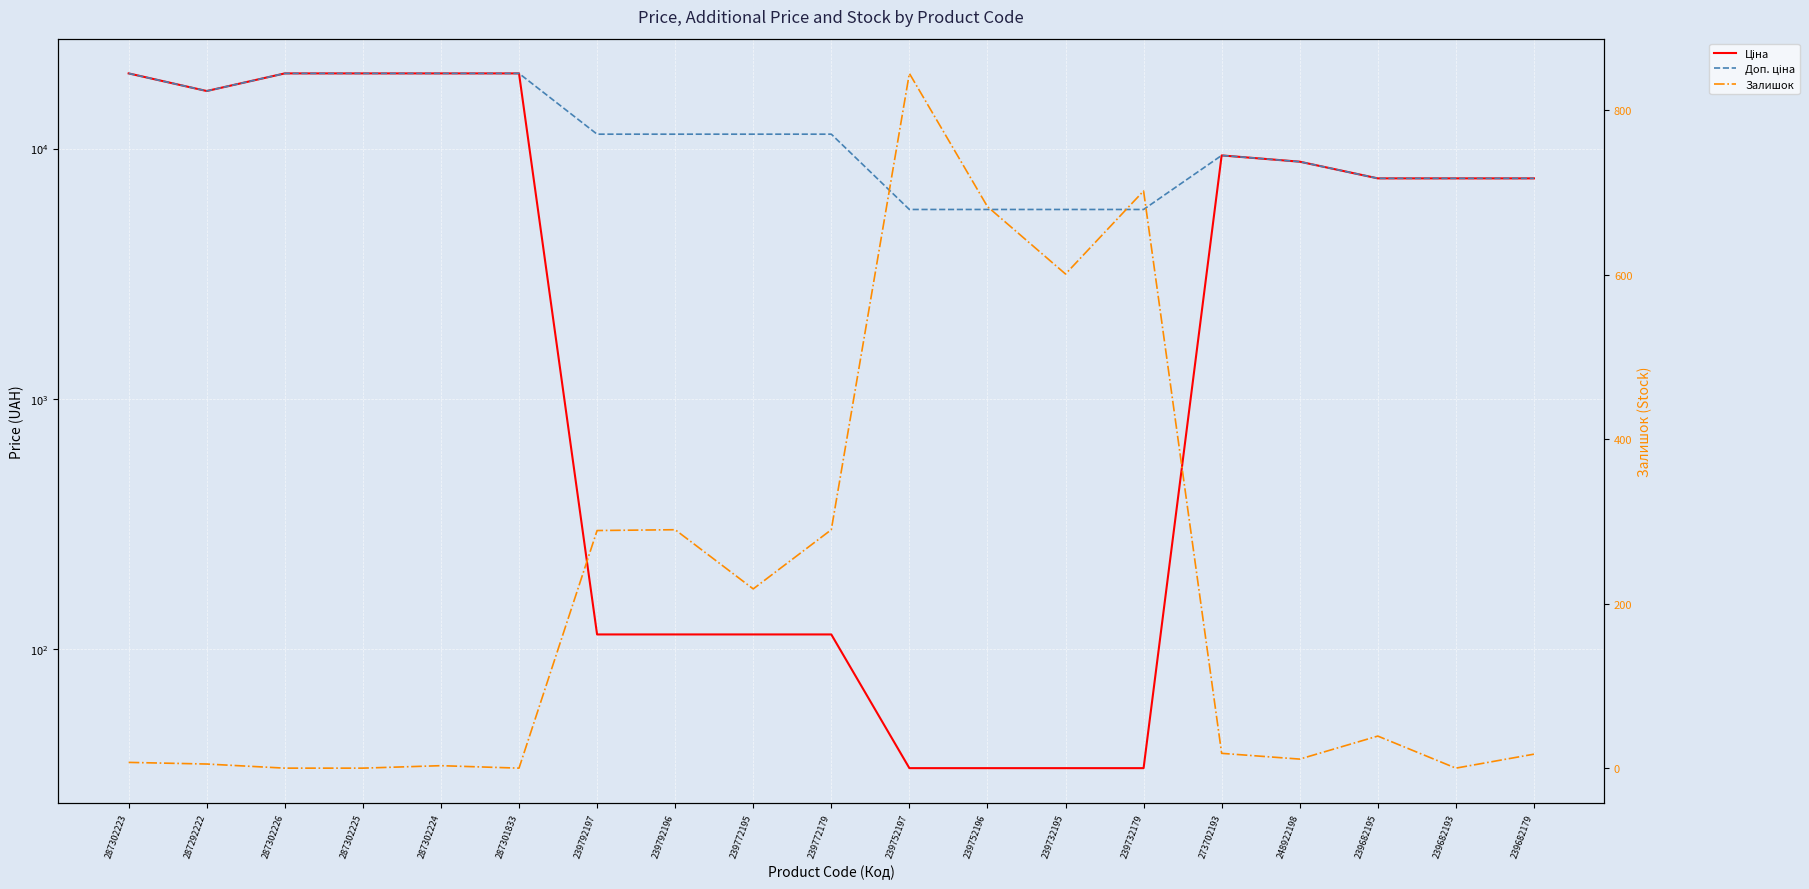

How many interior local valleys does the Залишок series have?

5